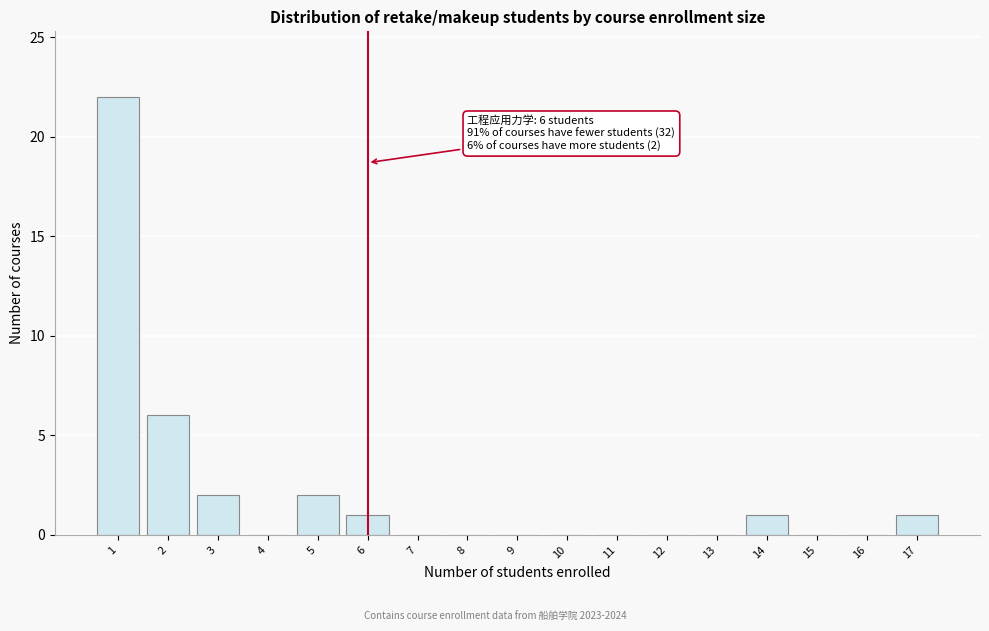

Reading left to right, transcribe all the data shown in this chart.

1=22	2=6	3=2	4=0	5=2	6=1	7=0	8=0	9=0	10=0	11=0	12=0	13=0	14=1	15=0	16=0	17=1